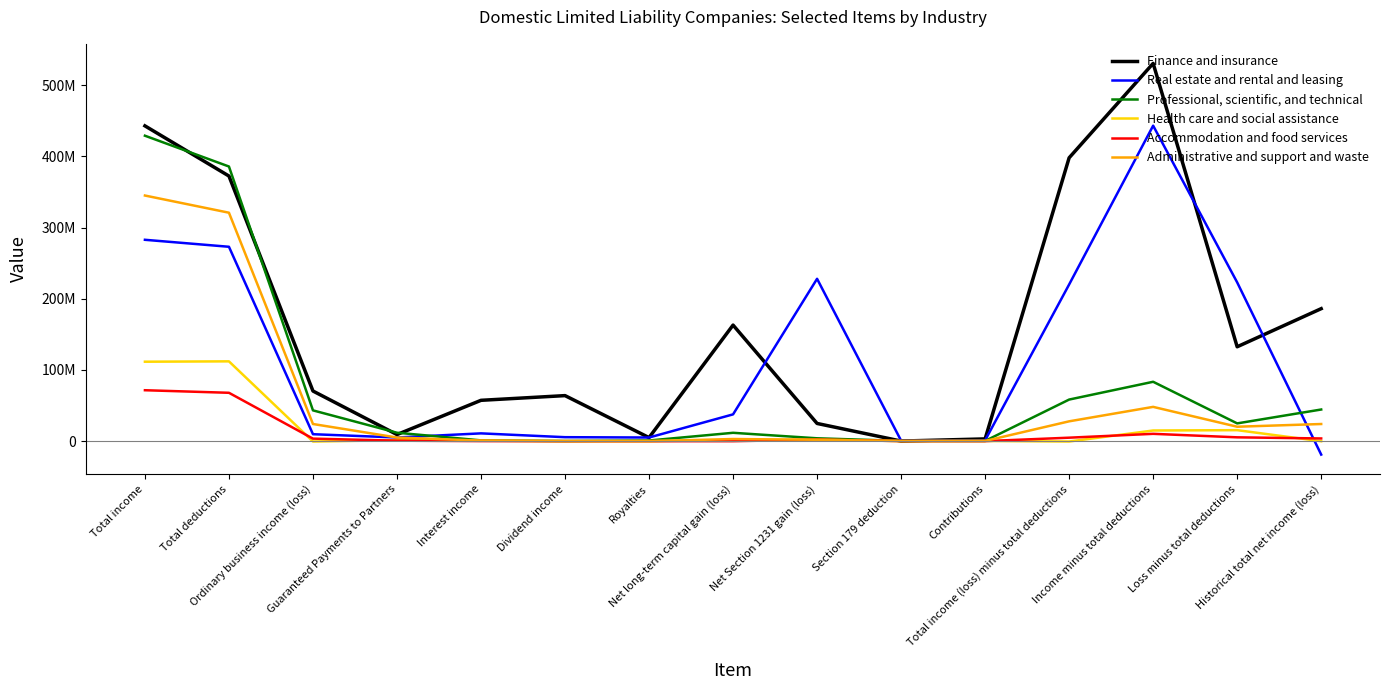

Rank the series by their maximum value, from lowest to highest.

Accommodation and food services, Health care and social assistance, Administrative and support and waste, Professional, scientific, and technical, Real estate and rental and leasing, Finance and insurance